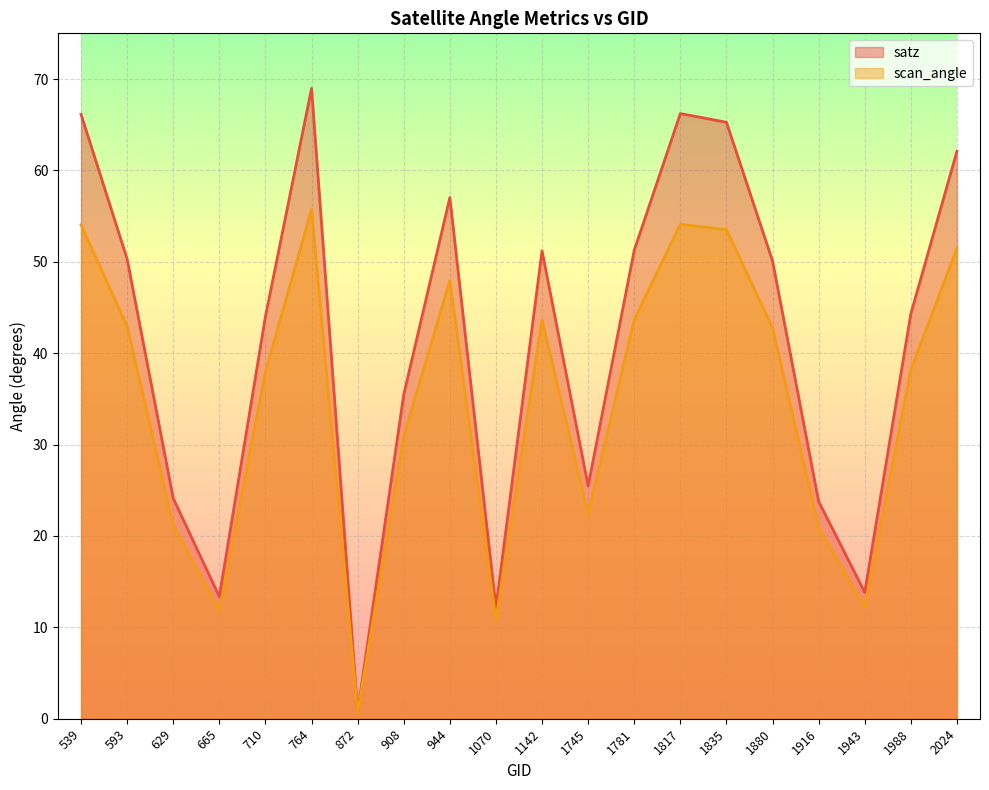

Where is the first local minimum for scan_angle?

665